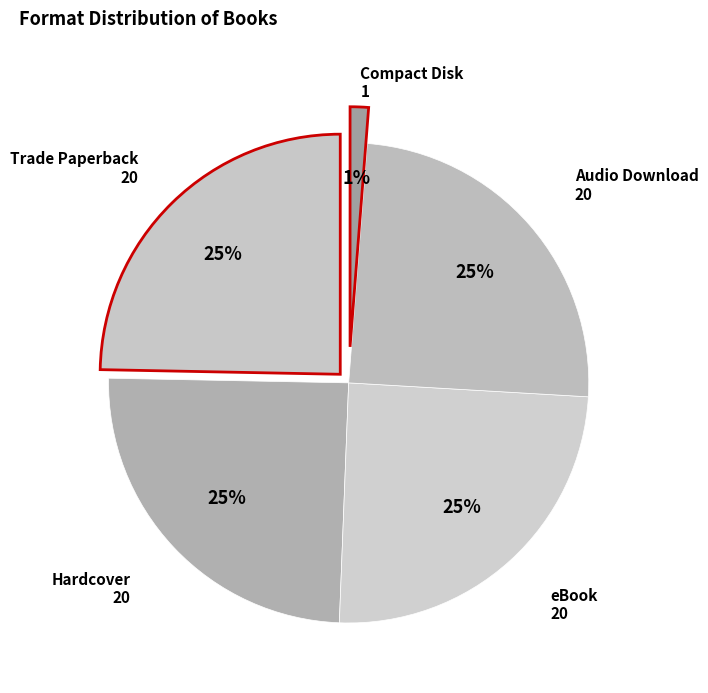

Between Compact Disk and Audio Download, which is larger?

Audio Download